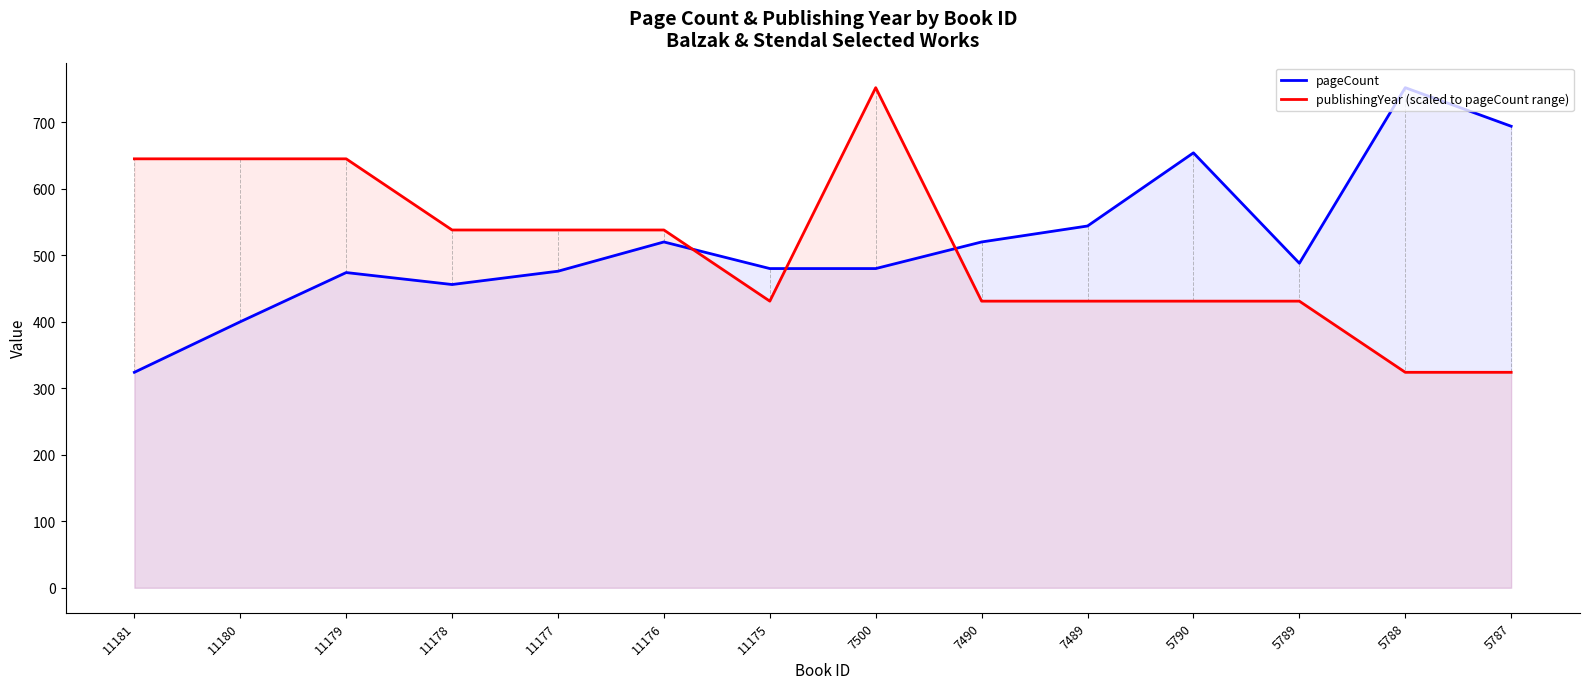

Between 11177 and 7489, which is larger?

7489